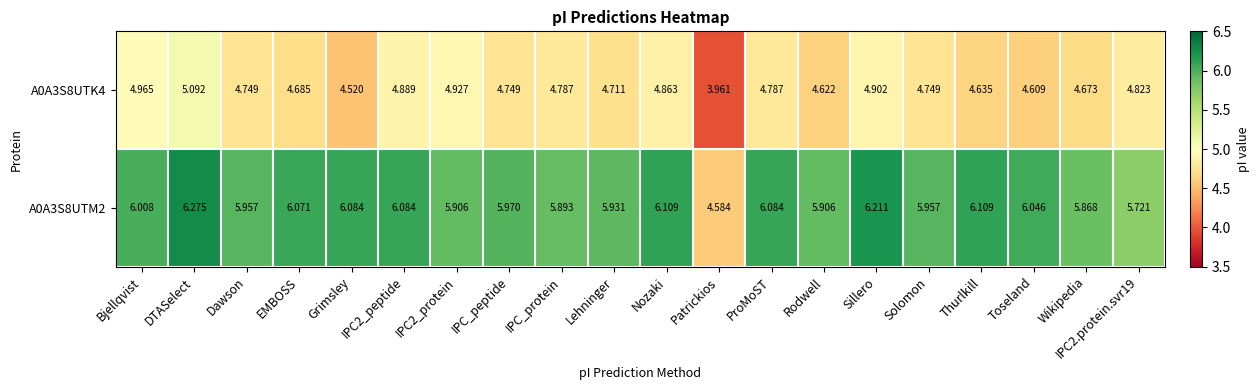

List the series in order of their overall mean, lowest first.

A0A3S8UTK4, A0A3S8UTM2